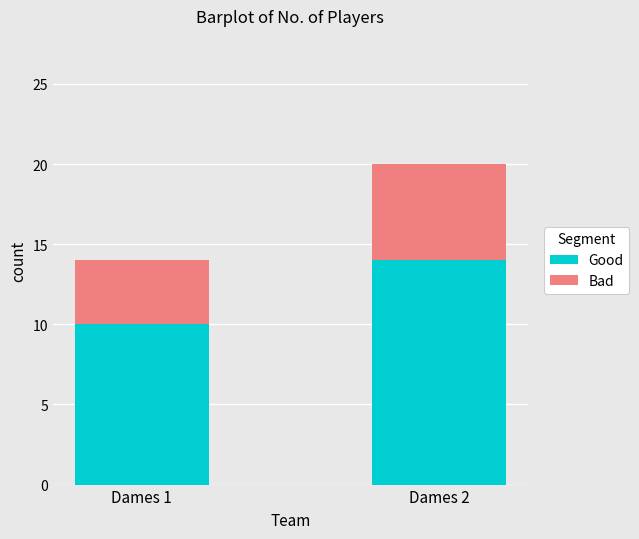

What is the total value across all series at Dames 2?

20